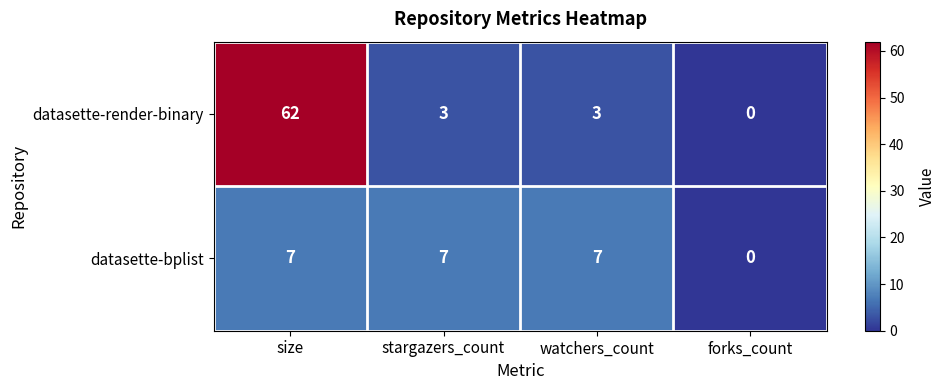

List the series in order of their overall mean, lowest first.

datasette-bplist, datasette-render-binary